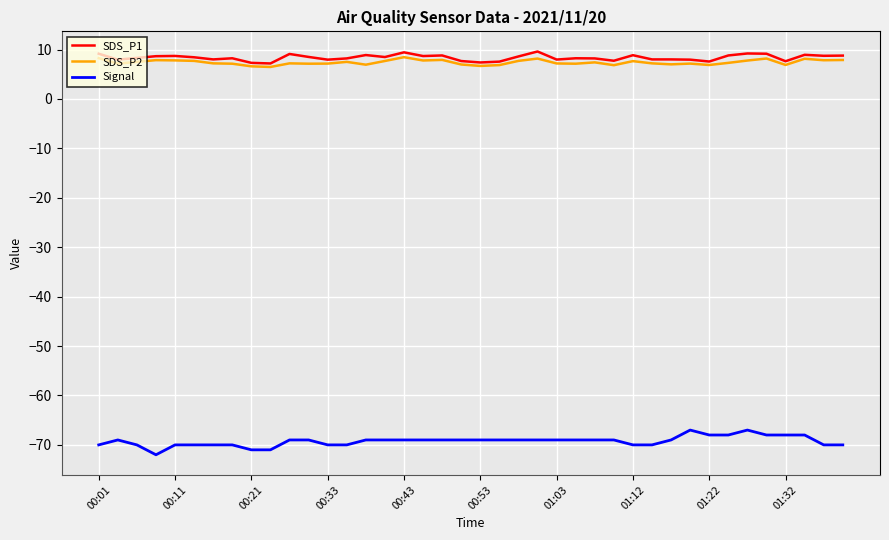

Which series has the largest range (max minus min)?

Signal